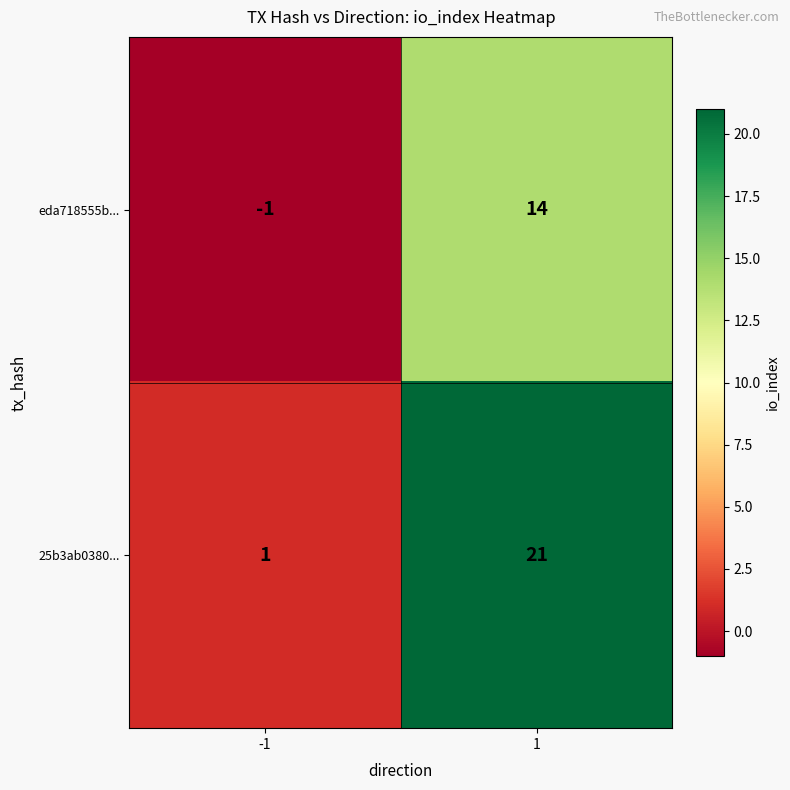

The value of eda718555b... at -1 is -1. True or false?

True